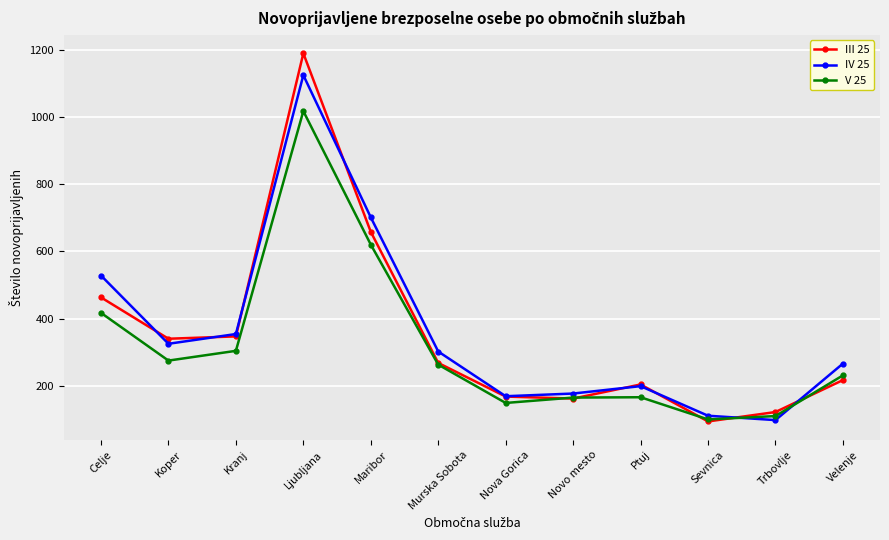

What is the lowest value of the IV 25 series?

98